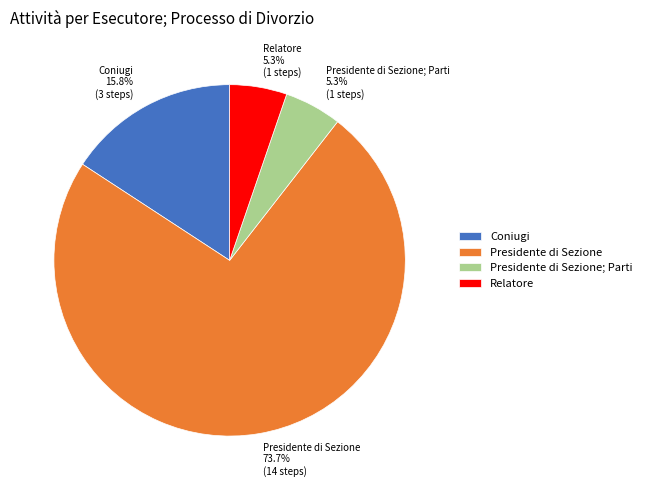

Which category has the biggest portion of the pie?

Presidente di Sezione